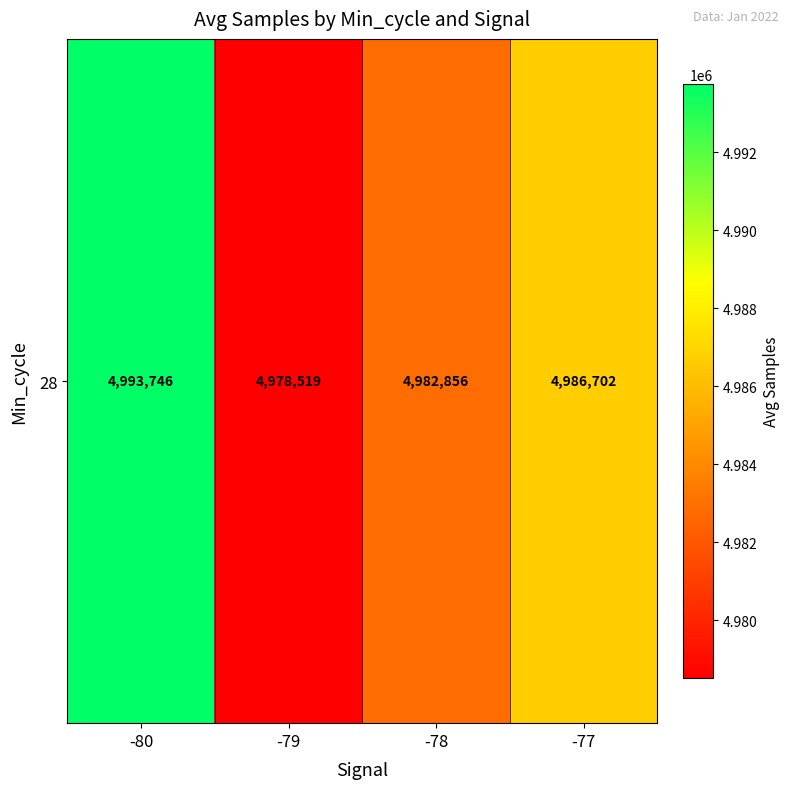

Reading left to right, list all the values displayed in this chart.

4993746.0	4978519.0	4982856.7	4986702.7